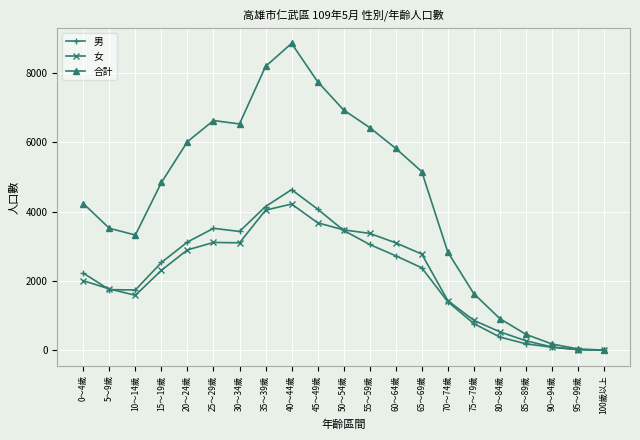

What is the maximum value shown in the chart?

8854